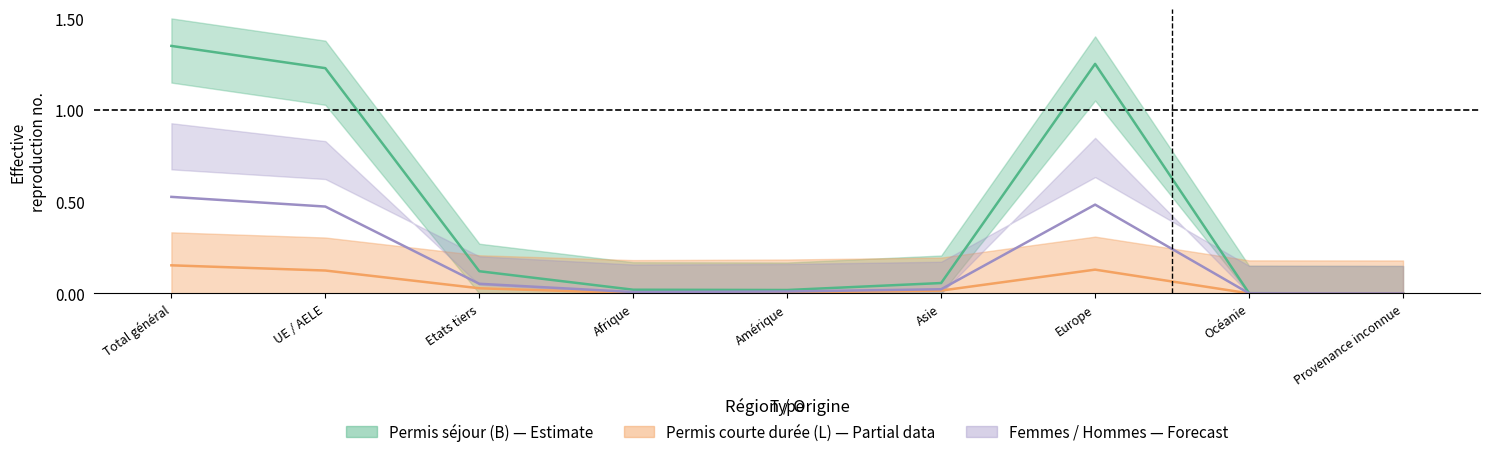

At which label is Permis_courte_duree_L_total closest to 0?

Provenance inconnue